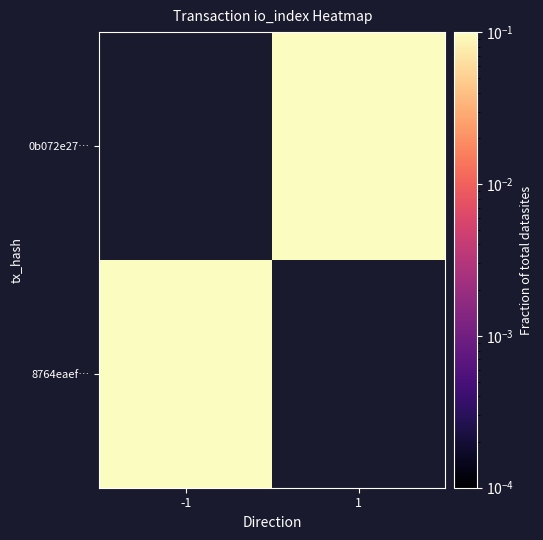

Count the number of categories in the chart.

2